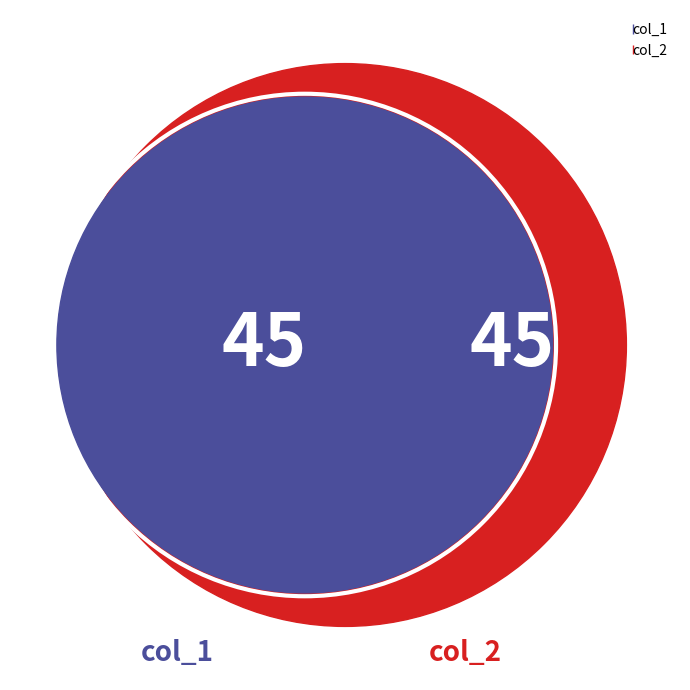

Is there a majority slice in this chart?

No